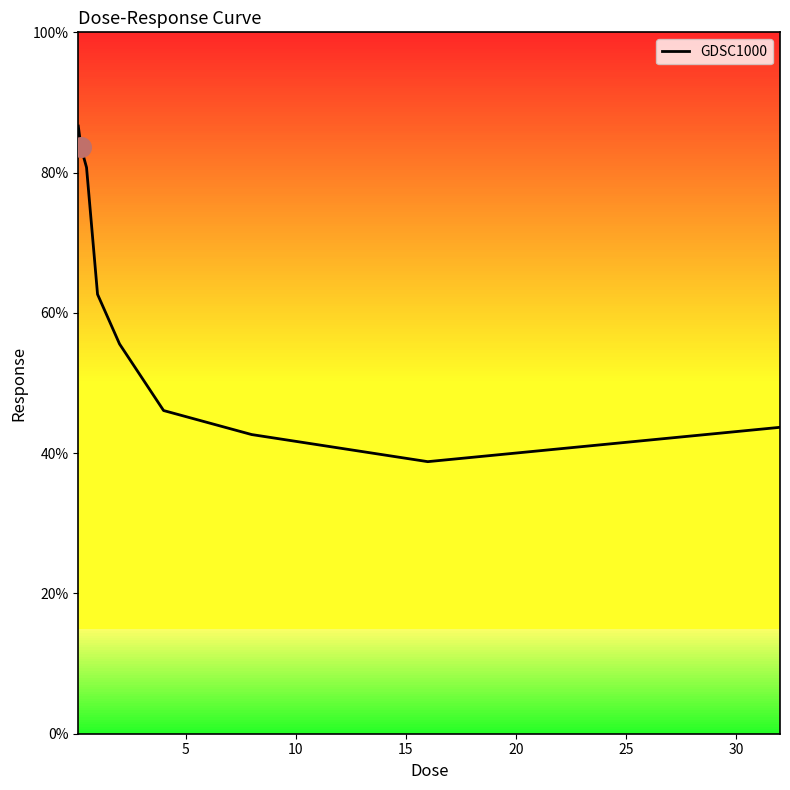

What is the difference between the maximum and minimum values?

47.8